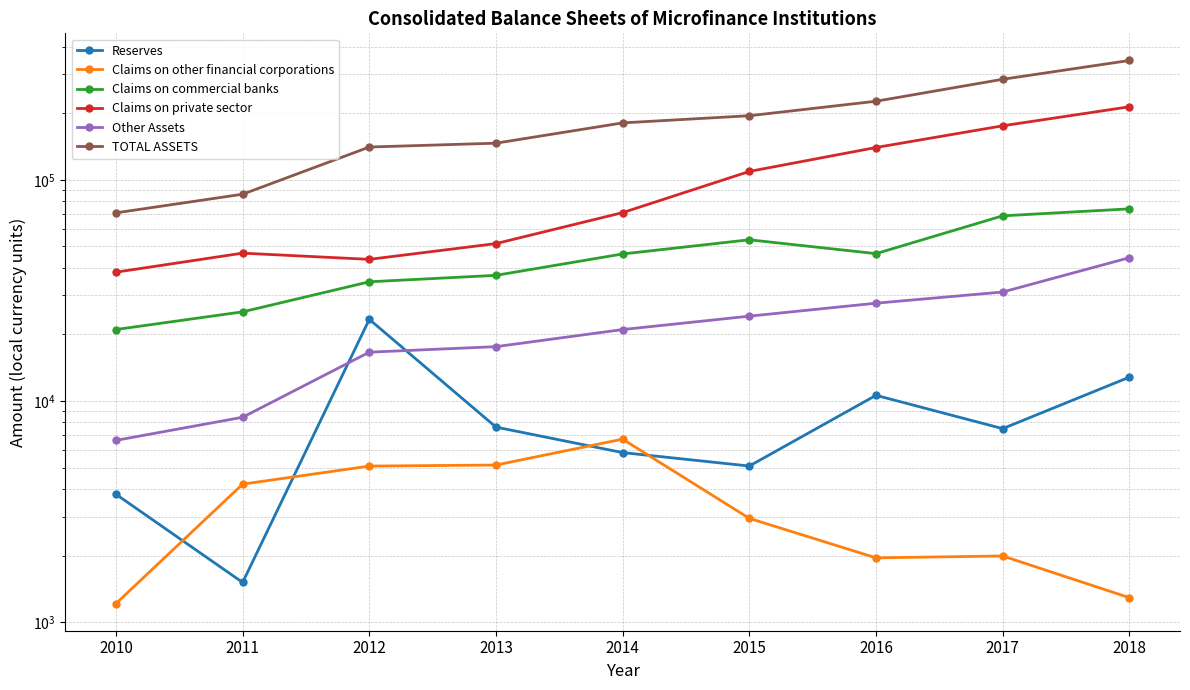

True or false: Claims on commercial banks and Other Assets intersect in this chart.

False